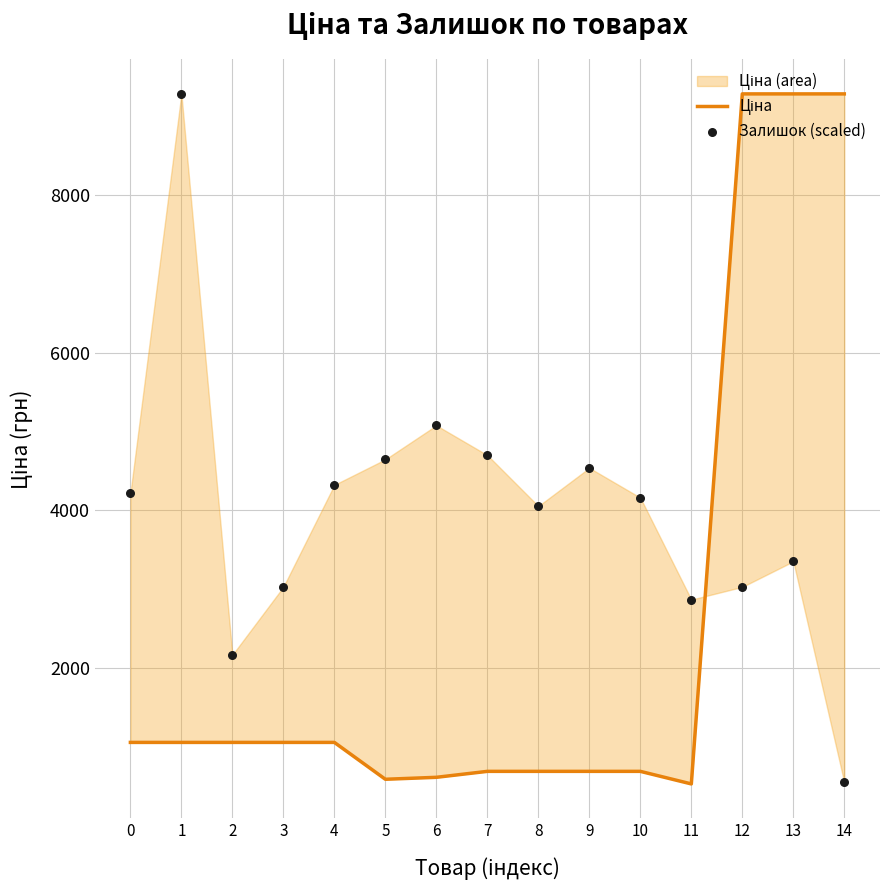

Is the value of Ціна at 12 greater than the value of Залишок (scaled) at 1?

No